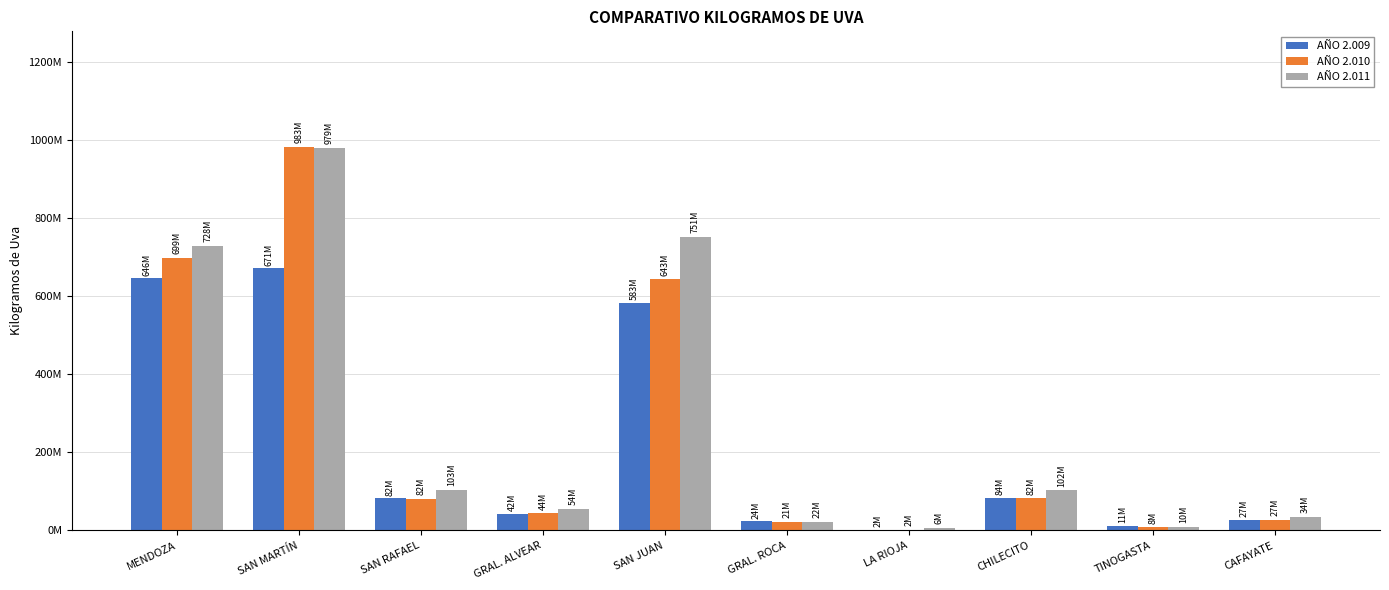

The AÑO 2.010 series shows 287520182 at MENDOZA. True or false?

False